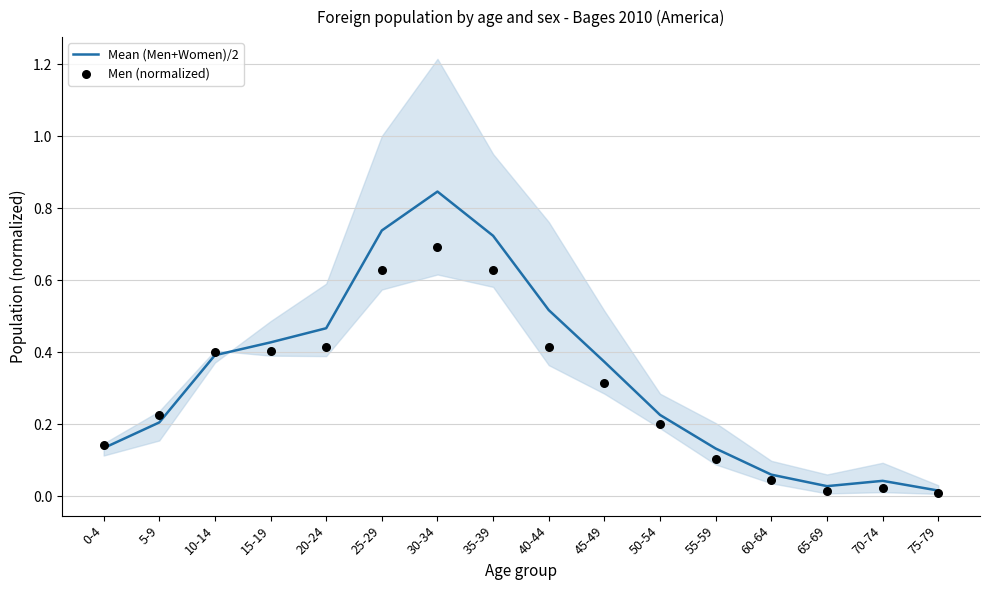

What is the total value across all series at 25-29?

1.4